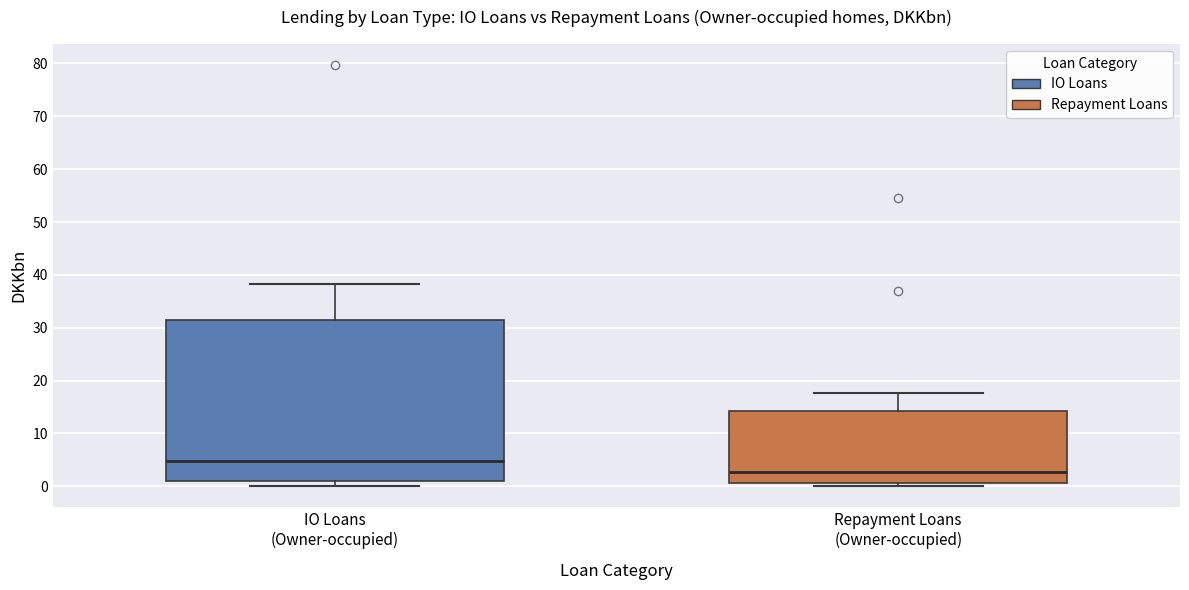

Reading left to right, transcribe this box plot: for each box, give where its median line is, the range the box spans, and where its two whiskers end, as read against the y-axis. The values are not printed on the chart, so give them approximately, as read against the axis.

IO Loans (Owner-occupied): median 5, box 1 to 31, whiskers 0 to 38
Repayment Loans (Owner-occupied): median 3, box 1 to 14, whiskers 0 to 18